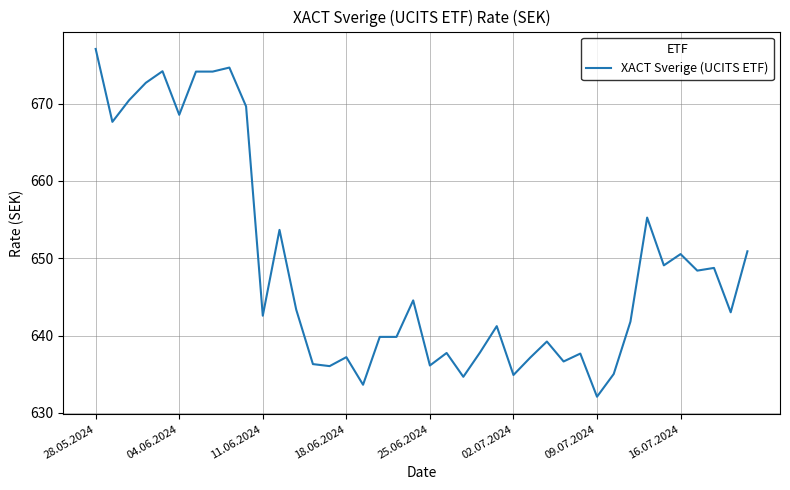

What is the smallest value displayed?

632.1